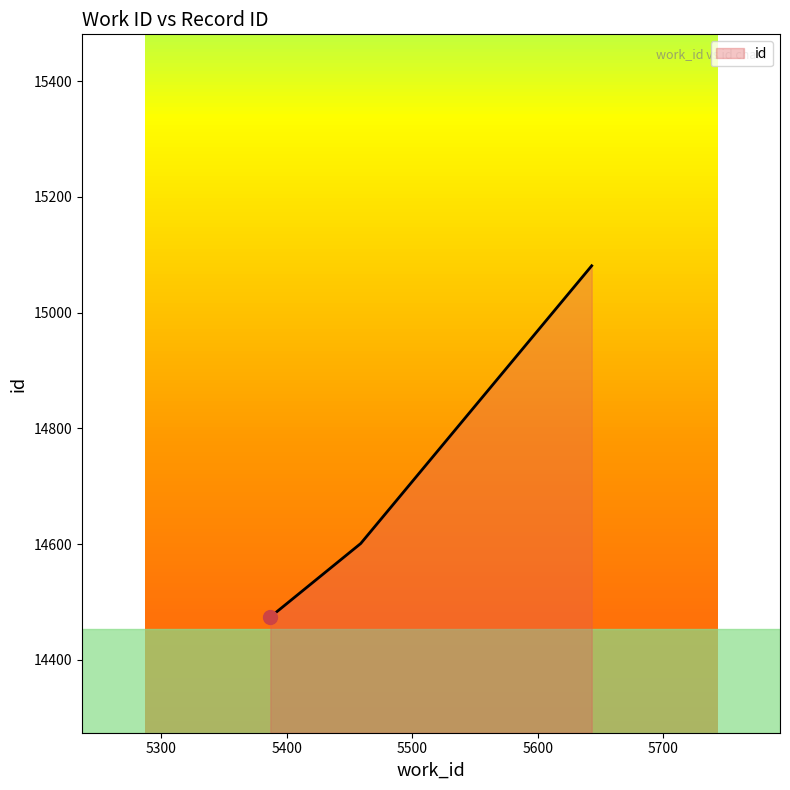

What is the average value?

14719